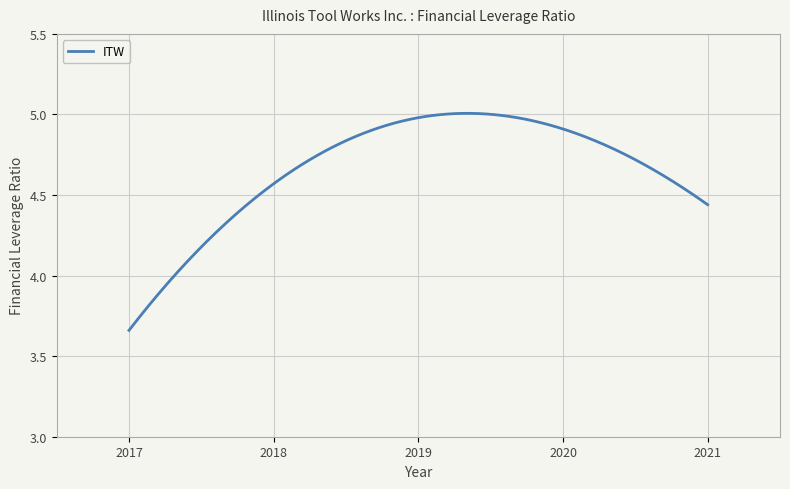

What is the difference between the maximum and minimum values?

1.3